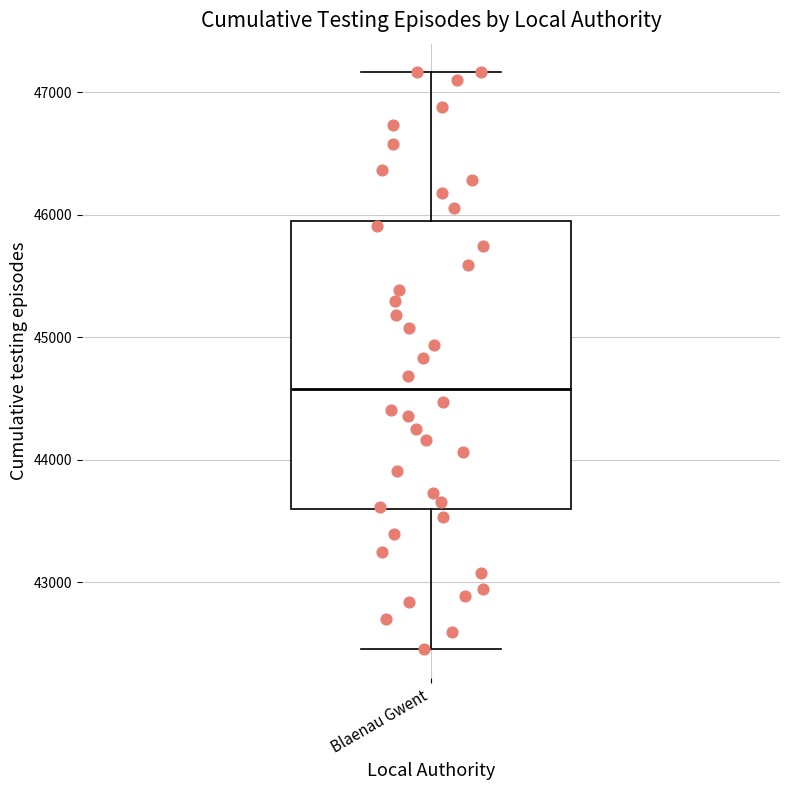

Where does the median line of the box for Blaenau Gwent sit on the y-axis? The values are not printed on the chart, so give them approximately, as read against the axis.

44600